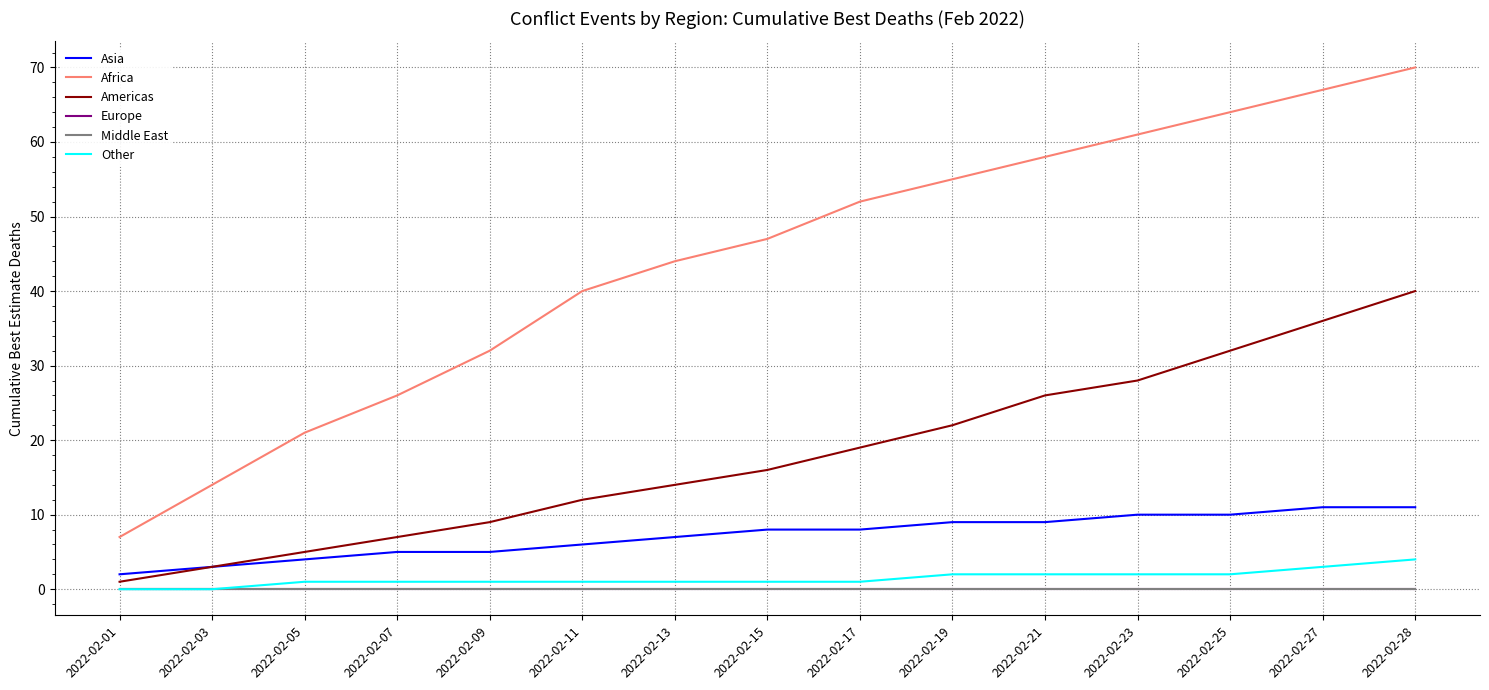

Does the chart display data point markers on the line(s)?

No